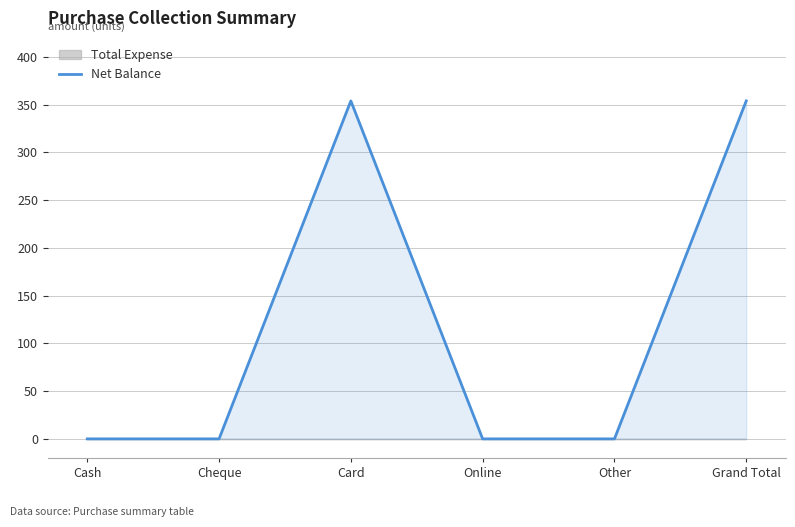

Is it true that the value at Card is 542?

False